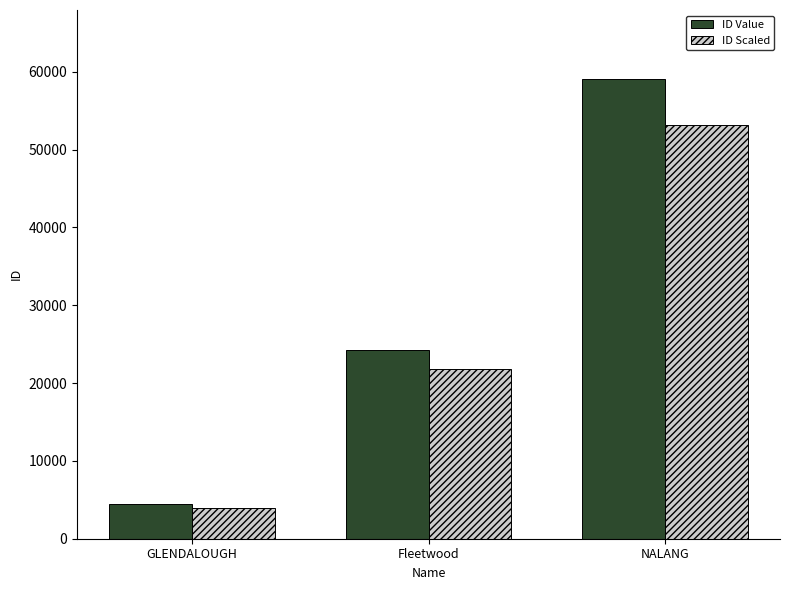

The value of ID Scaled at Fleetwood is 21871.8. True or false?

True